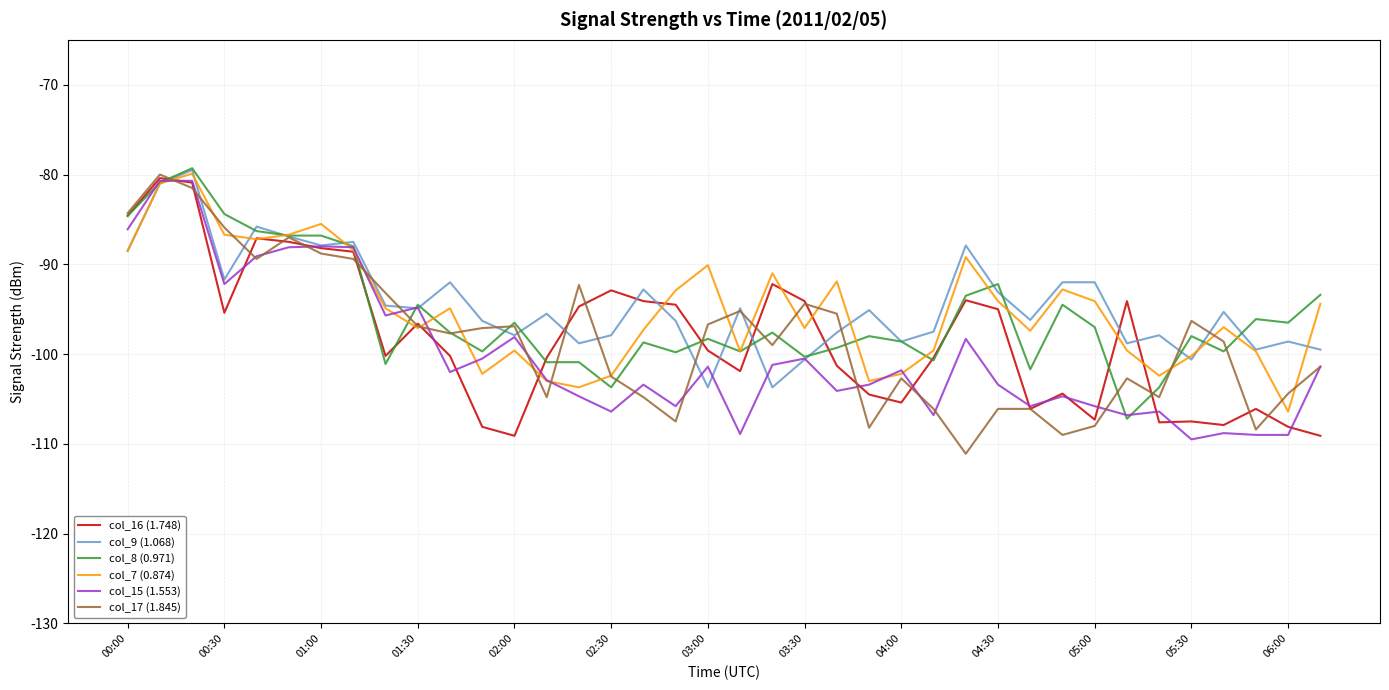

What is the greatest value displayed?

-79.3